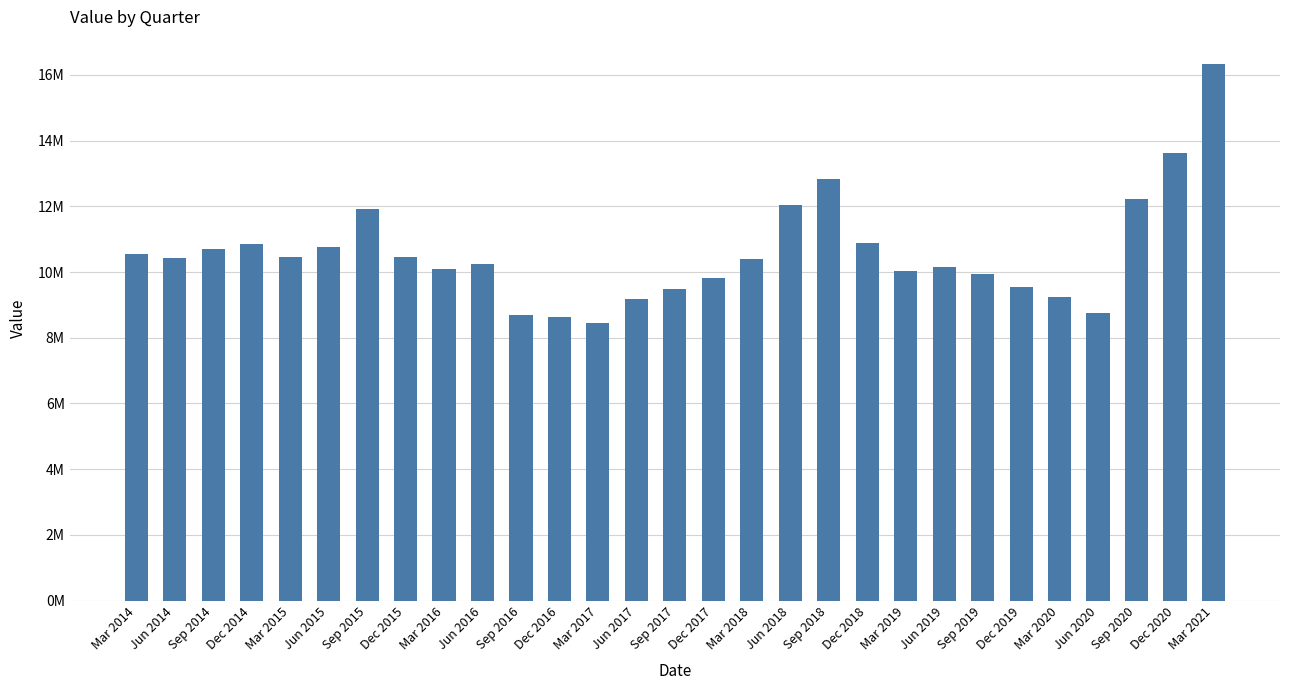

Is it true that the value at Jun 2018 is 2931423?

False